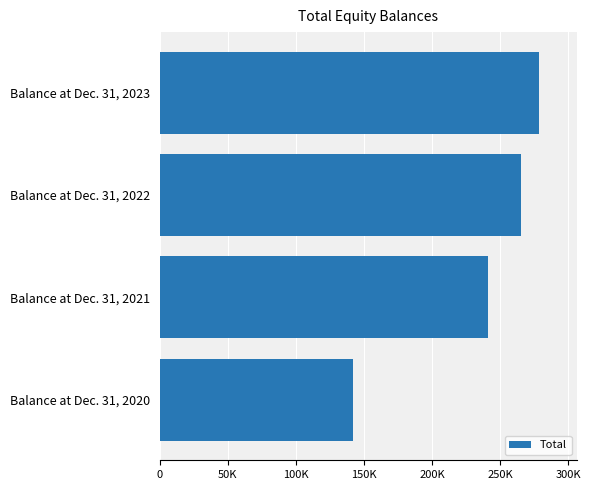

Does the chart contain any negative values?

No